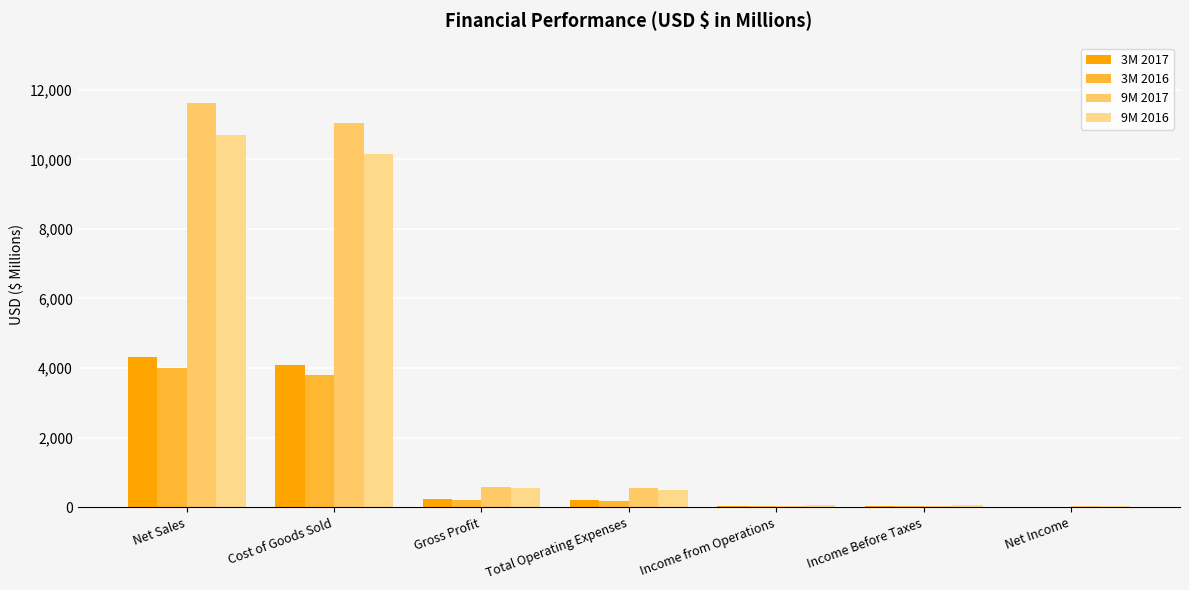

What are all the series names shown in the legend?

3M 2017, 3M 2016, 9M 2017, 9M 2016